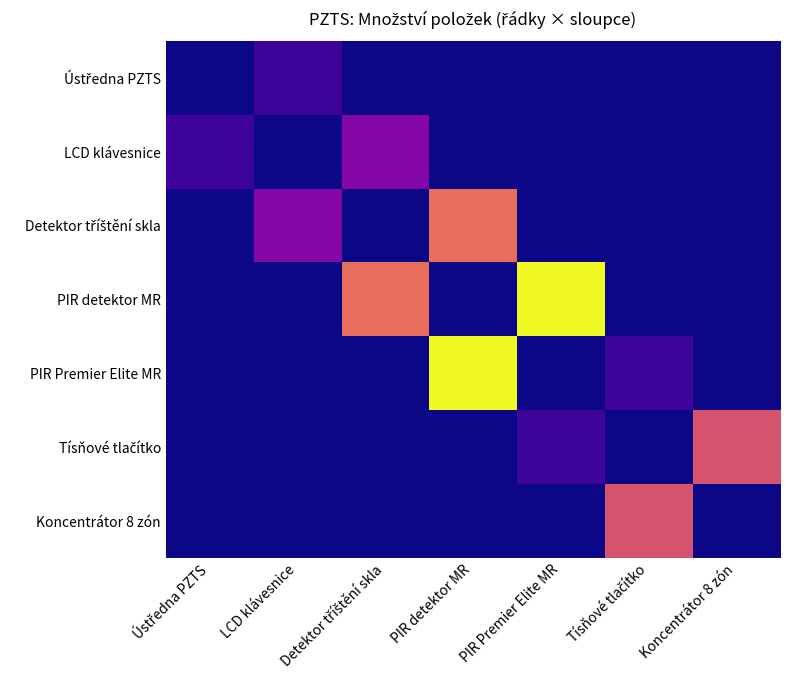

Between LCD klávesnice and PIR Premier Elite MR, which series saw the biggest shift?

PIR detektor MR